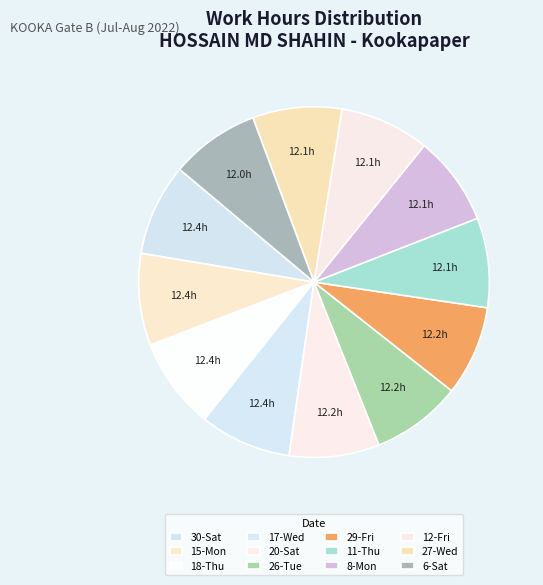

How many segments does this pie chart have?

12